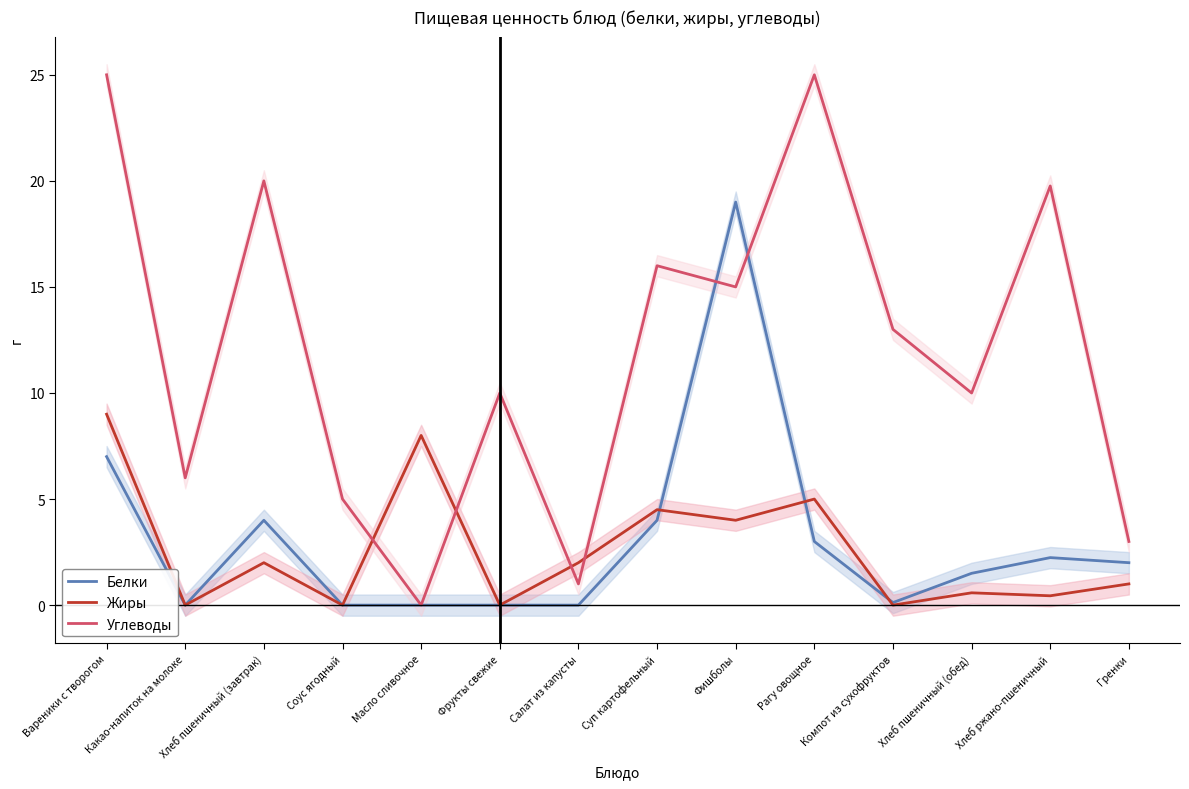

How many categories are shown in the chart?

14